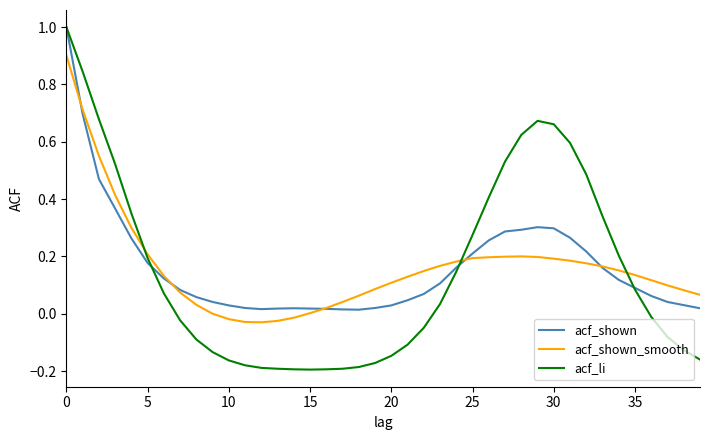

Is this an area chart (filled region under the line)?

No